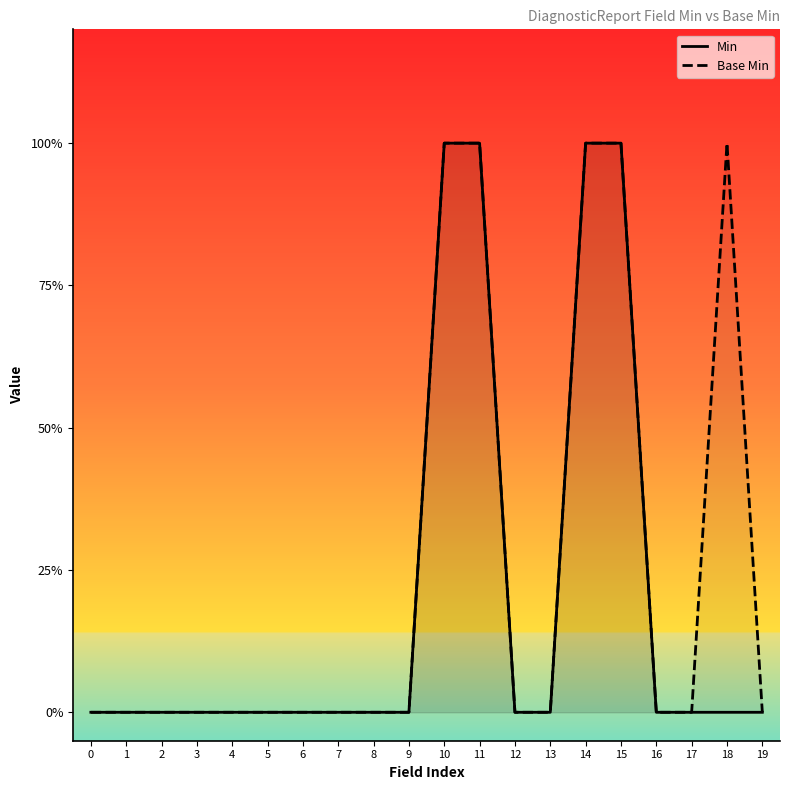

Reading left to right, what are all the values shown in this chart?

Min: 0=0	1=0	2=0	3=0	4=0	5=0	6=0	7=0	8=0	9=0	10=1	11=1	12=0	13=0	14=1	15=1	16=0	17=0	18=0	19=0
Base Min: 0=0	1=0	2=0	3=0	4=0	5=0	6=0	7=0	8=0	9=0	10=1	11=1	12=0	13=0	14=1	15=1	16=0	17=0	18=1	19=0